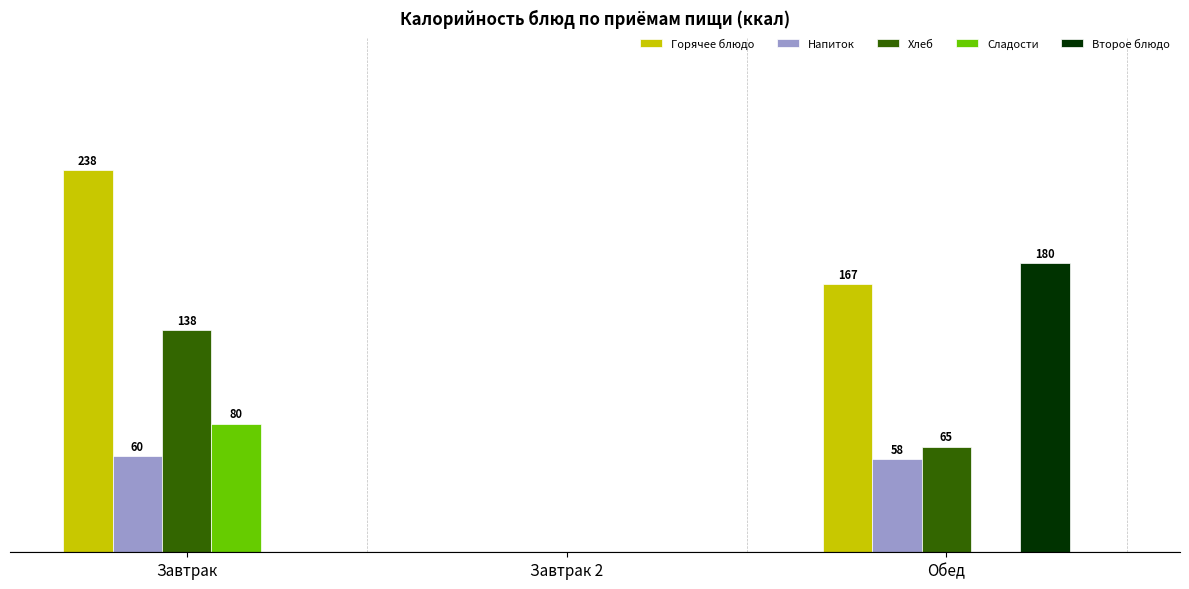

Where does the Напиток series first go above 58?

Завтрак